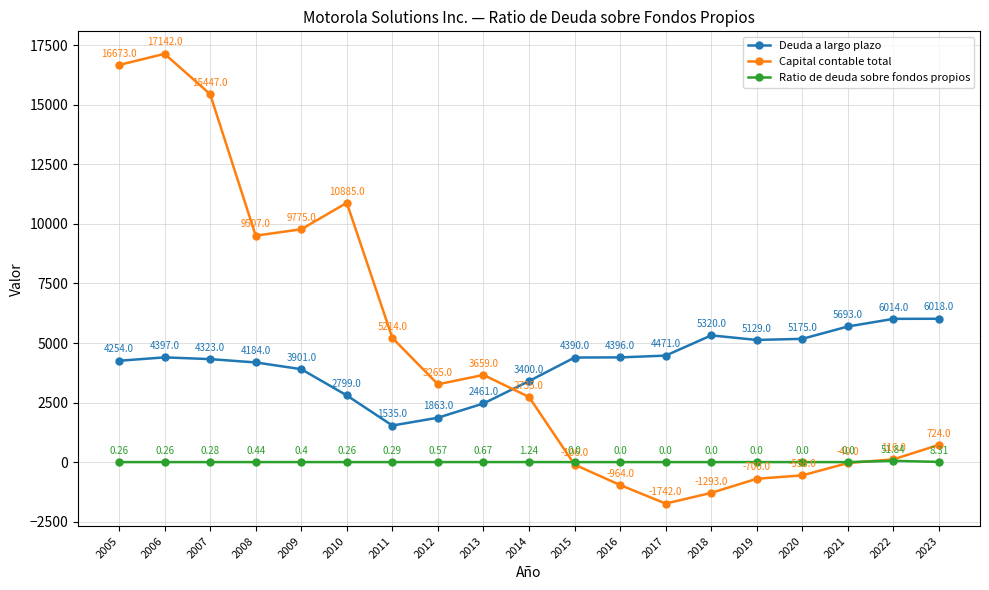

What is the highest value of the Ratio de deuda sobre fondos propios series?

51.8